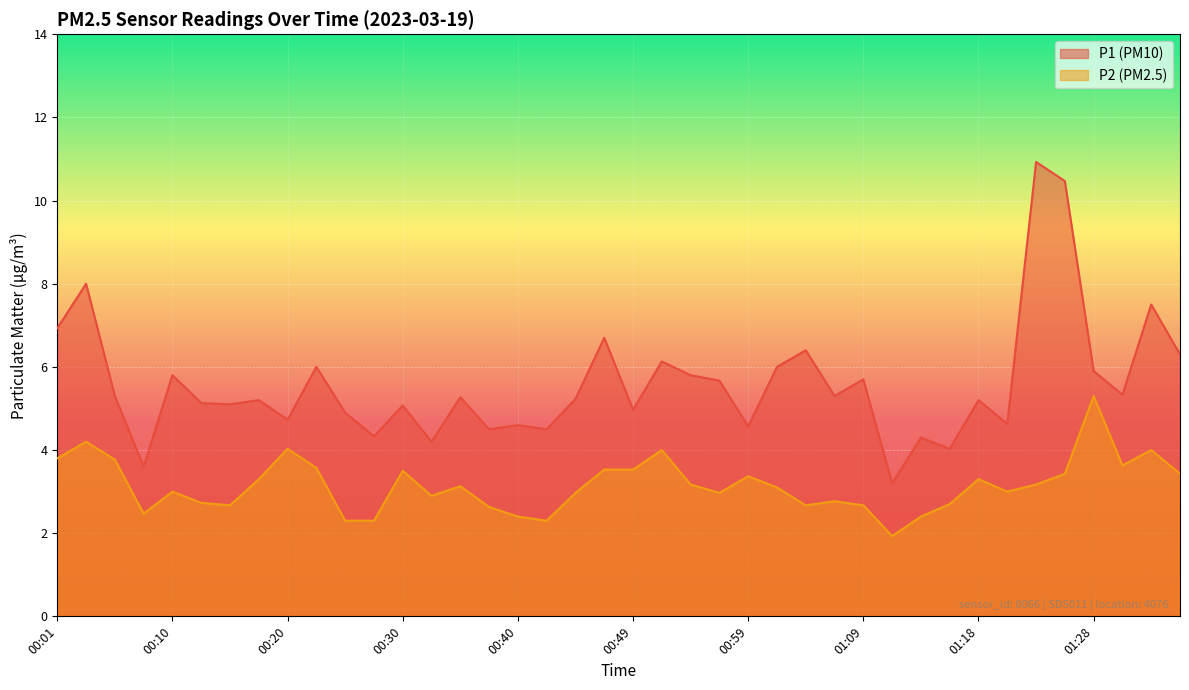

True or false: P1 has a value of 2.2 at 01:28.

False